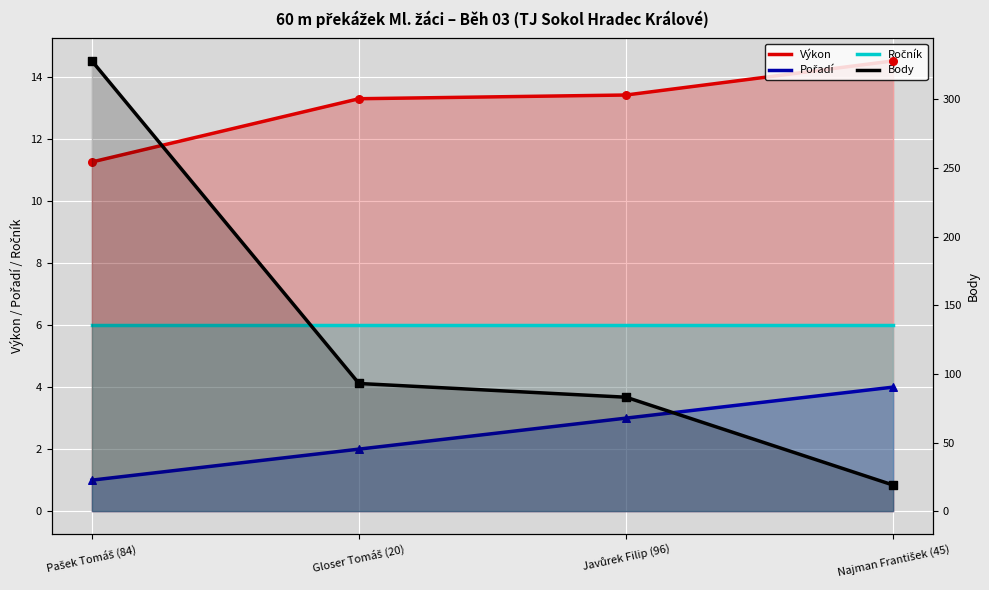

What are all the series names shown in the legend?

Výkon, Pořadí, Ročník, Body